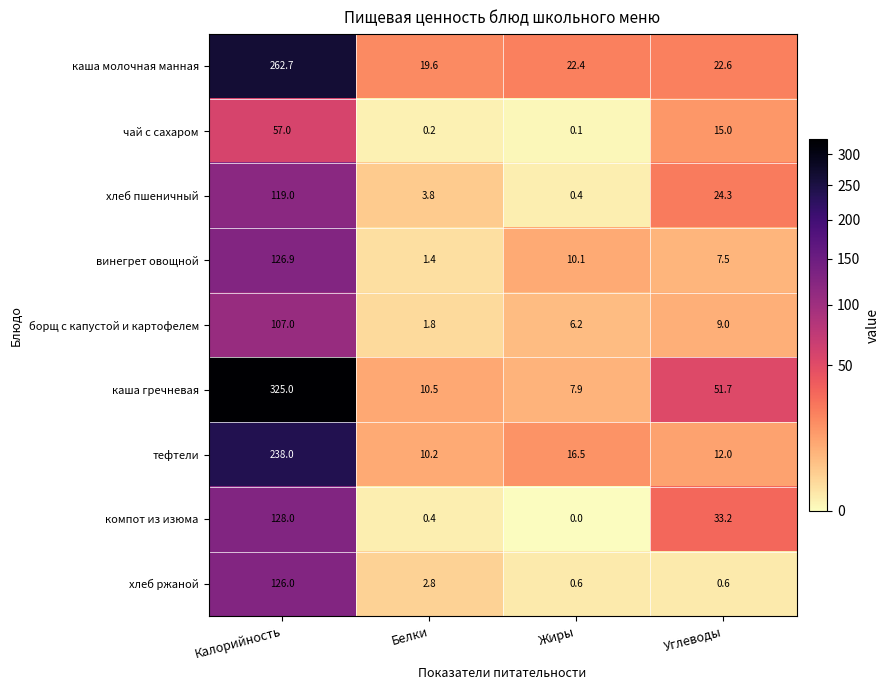

At which label does тефтели first exceed 16?

Калорийность